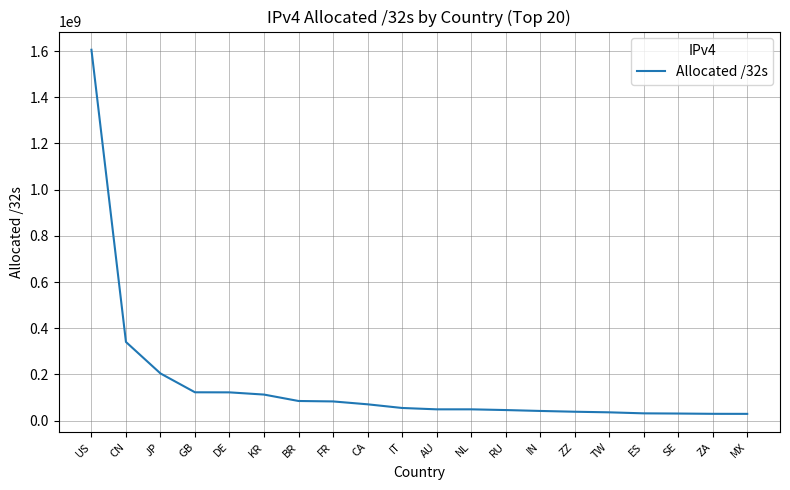

What is the difference between the values at MX and KR?

83563520